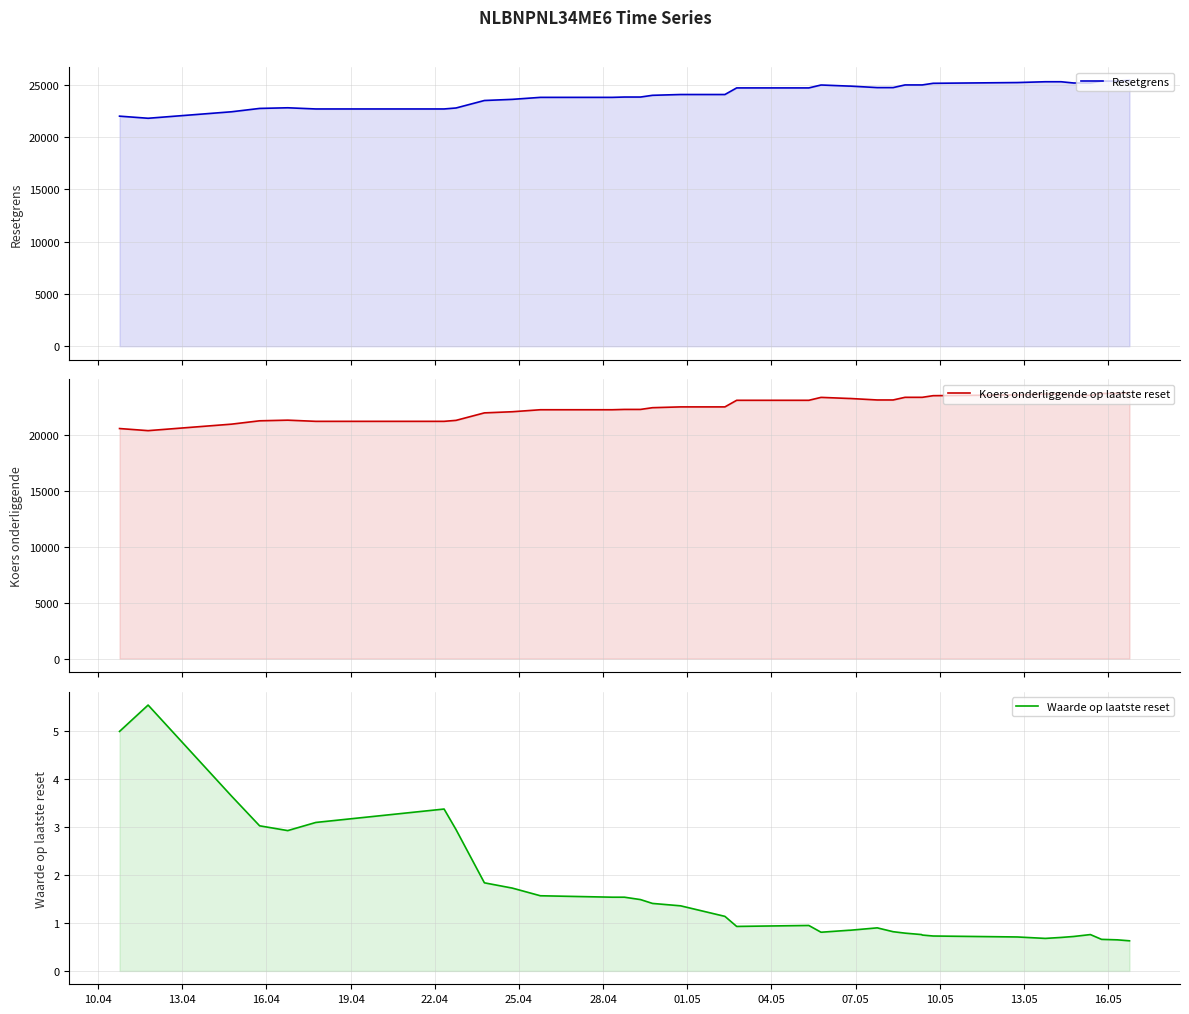

What is the approximate value of Resetgrens at 22.04?

22802.8